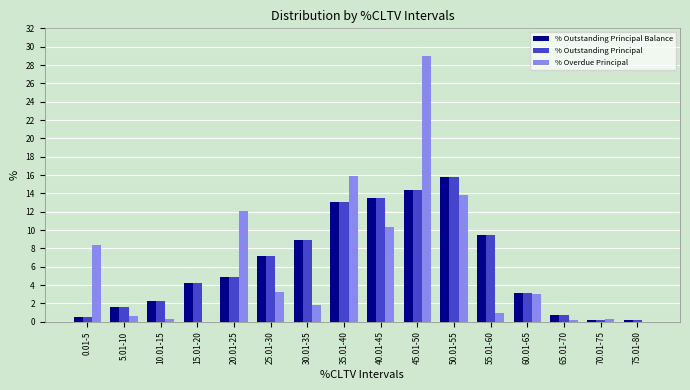

Which label corresponds to the largest value in the chart?

45.01-50